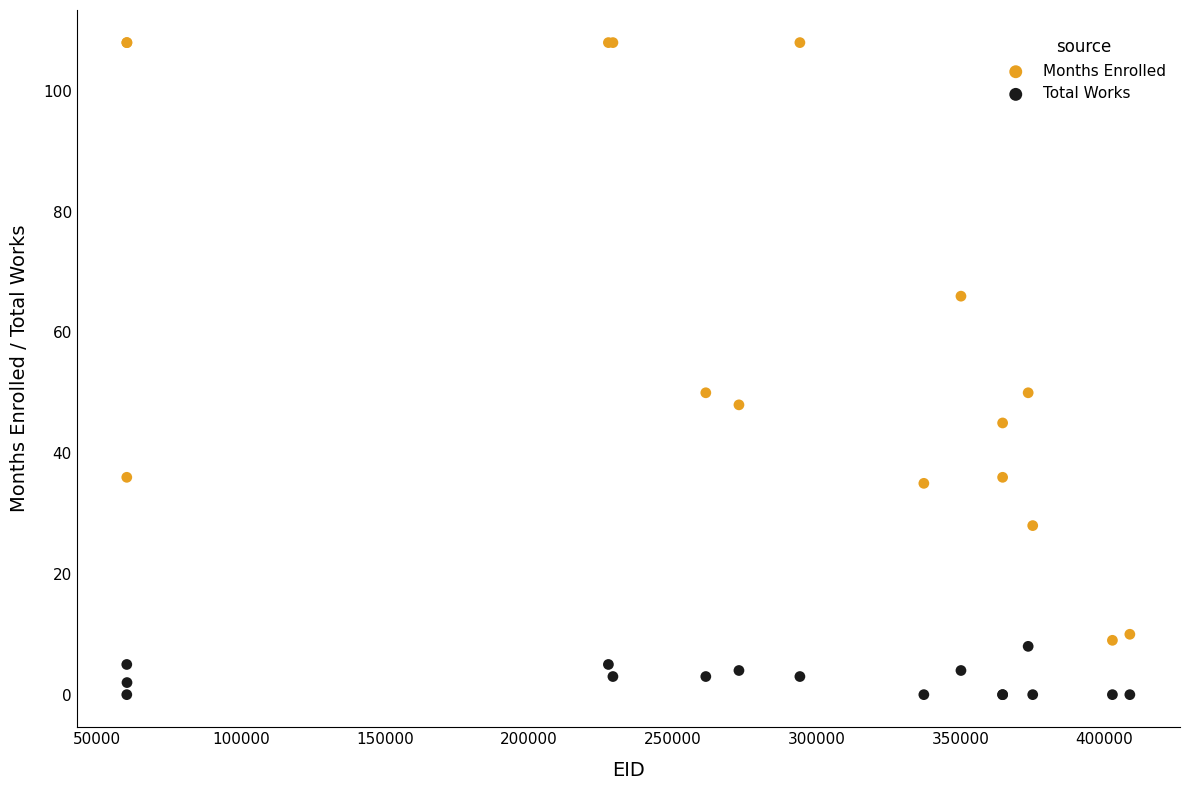

Which series contains the lowest Y value?

Total Works